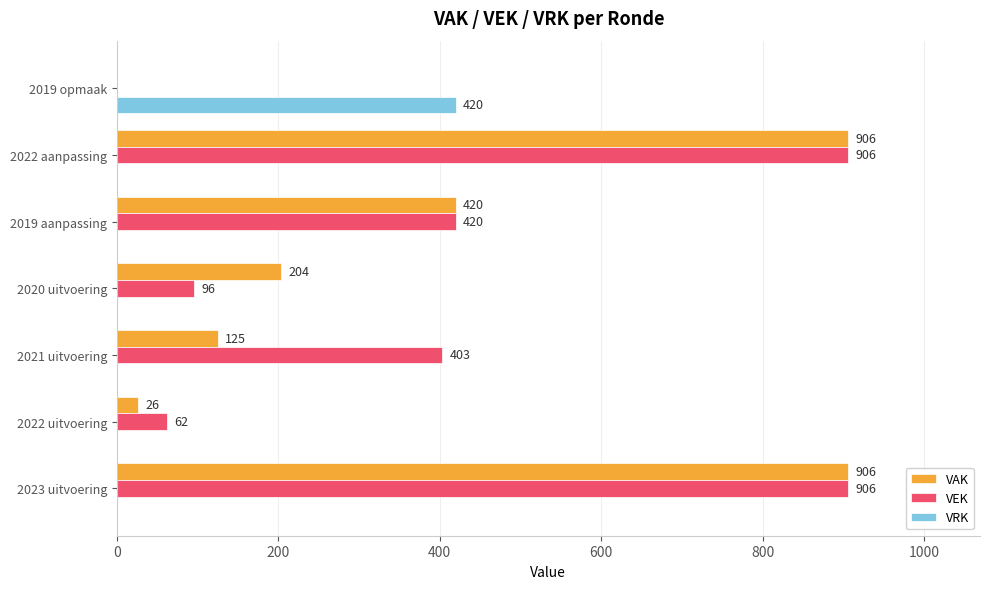

What is the sum of all VEK values?

2793